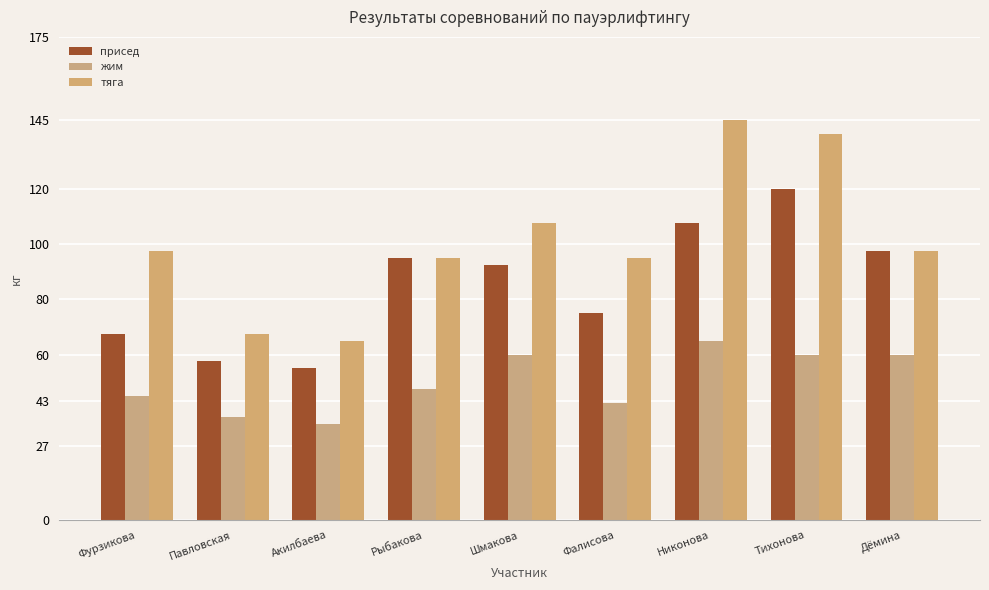

What is the difference between the second highest and second lowest values in the присед series?

50.0